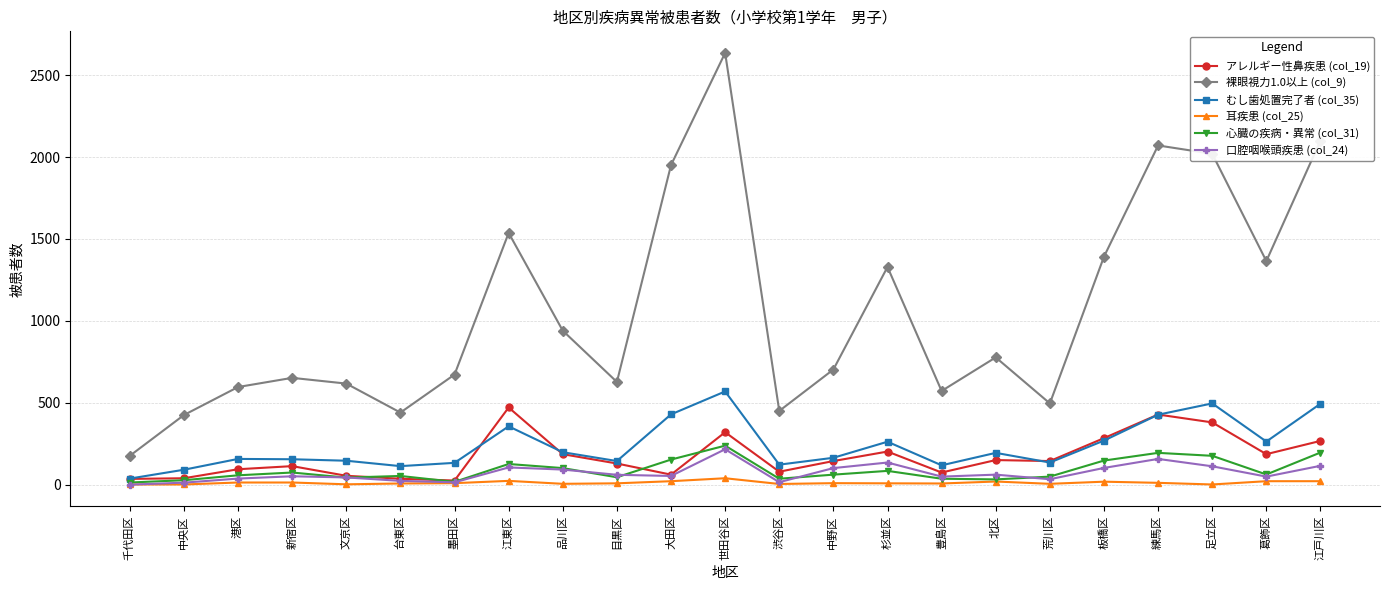

True or false: むし歯処置完了者 (col_35) has more than 0 interior local peaks.

True